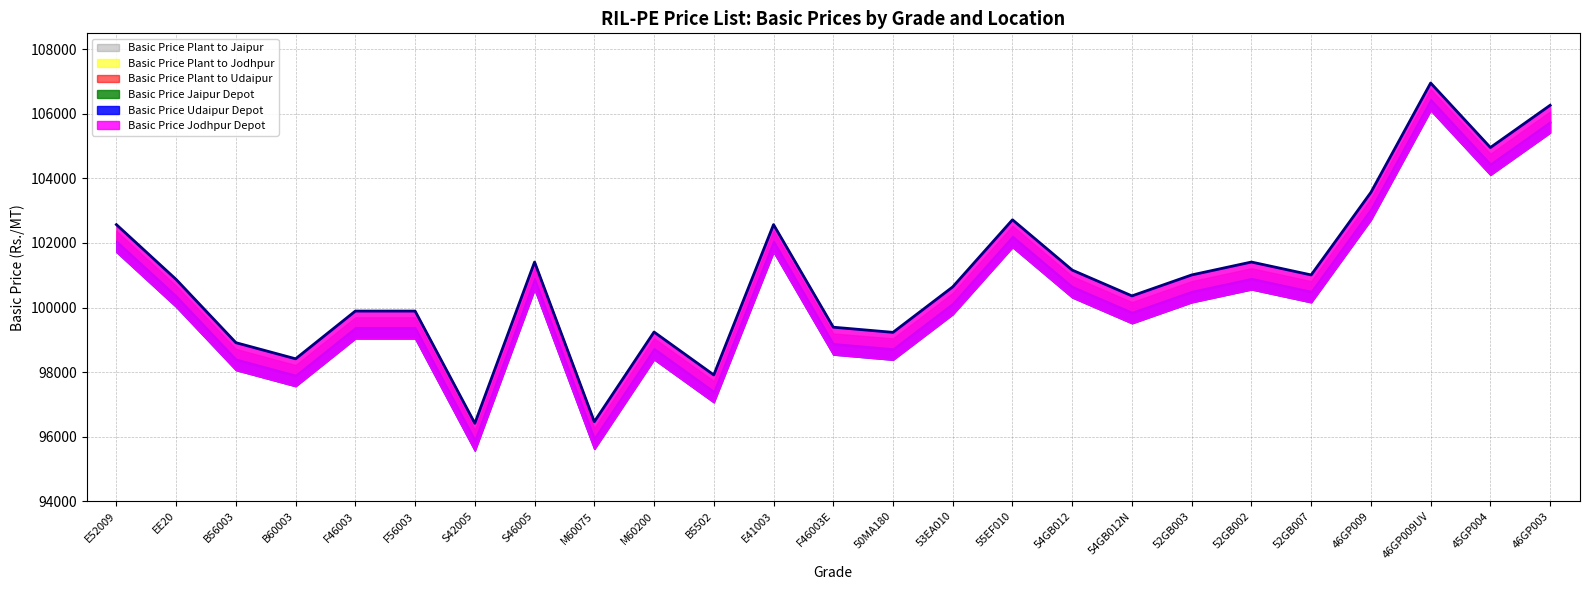

Reading left to right, list all the values displayed in this chart.

Basic Price Plant to Jaipur: E52009=102377	EE20=100677	B56003=98717	B60003=98217	F46003=99697	F56003=99697	S42005=96217	S46005=101217	M60075=96267	M60200=99047	B5502=97724	E41003=102377	F46003E=99197	50MA180=99044	53EA010=100454	55EF010=102534	54GB012=100969	54GB012N=100169	52GB003=100819	52GB002=101219	52GB007=100819	46GP009=103379	46GP009UV=106767	45GP004=104769	46GP003=106079
Basic Price Plant to Jodhpur: E52009=102878	EE20=101178	B56003=99218	B60003=98718	F46003=100198	F56003=100198	S42005=96718	S46005=101718	M60075=96768	M60200=99548	B5502=98221	E41003=102878	F46003E=99698	50MA180=99541	53EA010=100951	55EF010=103031	54GB012=101467	54GB012N=100667	52GB003=101317	52GB002=101717	52GB007=101317	46GP009=103877	46GP009UV=107268	45GP004=105267	46GP003=106577
Basic Price Plant to Udaipur: E52009=102026	EE20=100326	B56003=98366	B60003=97866	F46003=99346	F56003=99346	S42005=95866	S46005=100866	M60075=95916	M60200=98696	B5502=97365	E41003=102026	F46003E=98846	50MA180=98685	53EA010=100095	55EF010=102175	54GB012=100620	54GB012N=99820	52GB003=100470	52GB002=100870	52GB007=100470	46GP009=103030	46GP009UV=106416	45GP004=104420	46GP003=105730
Basic Price Jaipur Depot: E52009=102070	EE20=100370	B56003=98410	B60003=97910	F46003=99390	F56003=99390	S42005=95910	S46005=100910	M60075=95960	M60200=98740	B5502=97410	E41003=102070	F46003E=98890	50MA180=98730	53EA010=100140	55EF010=102220	54GB012=100660	54GB012N=99860	52GB003=100510	52GB002=100910	52GB007=100510	46GP009=103070	46GP009UV=106460	45GP004=104460	46GP003=105770
Basic Price Udaipur Depot: E52009=101720	EE20=100020	B56003=98060	B60003=97560	F46003=99040	F56003=99040	S42005=95560	S46005=100560	M60075=95610	M60200=98390	B5502=97060	E41003=101720	F46003E=98540	50MA180=98380	53EA010=99790	55EF010=101870	54GB012=100310	54GB012N=99510	52GB003=100160	52GB002=100560	52GB007=100160	46GP009=102720	46GP009UV=106110	45GP004=104110	46GP003=105420
Basic Price Jodhpur Depot: E52009=102570	EE20=100870	B56003=98910	B60003=98410	F46003=99890	F56003=99890	S42005=96410	S46005=101410	M60075=96460	M60200=99240	B5502=97910	E41003=102570	F46003E=99390	50MA180=99230	53EA010=100640	55EF010=102720	54GB012=101160	54GB012N=100360	52GB003=101010	52GB002=101410	52GB007=101010	46GP009=103570	46GP009UV=106960	45GP004=104960	46GP003=106270